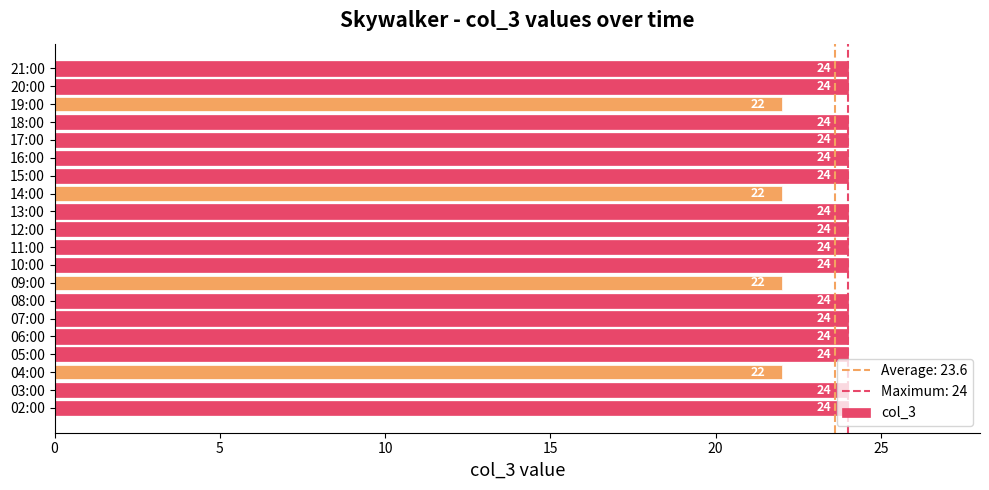

Approximately how many times larger is the value at 04:00 compared to 16:00?

0.9